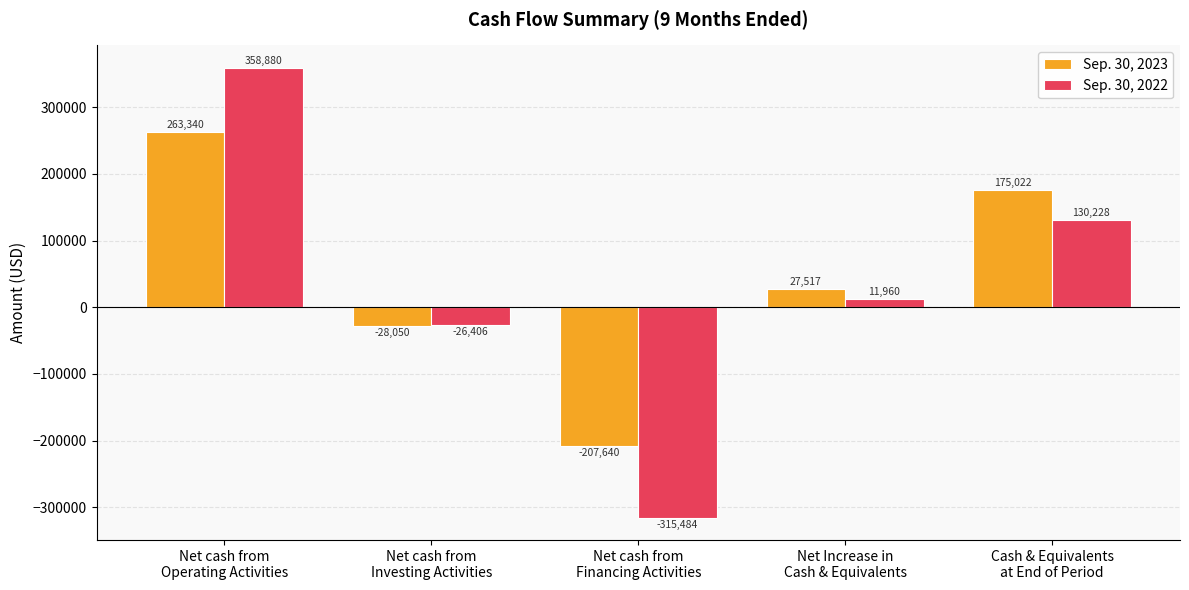

Where is Sep. 30, 2022 nearest to the value 21698?

Net Increase in
Cash & Equivalents